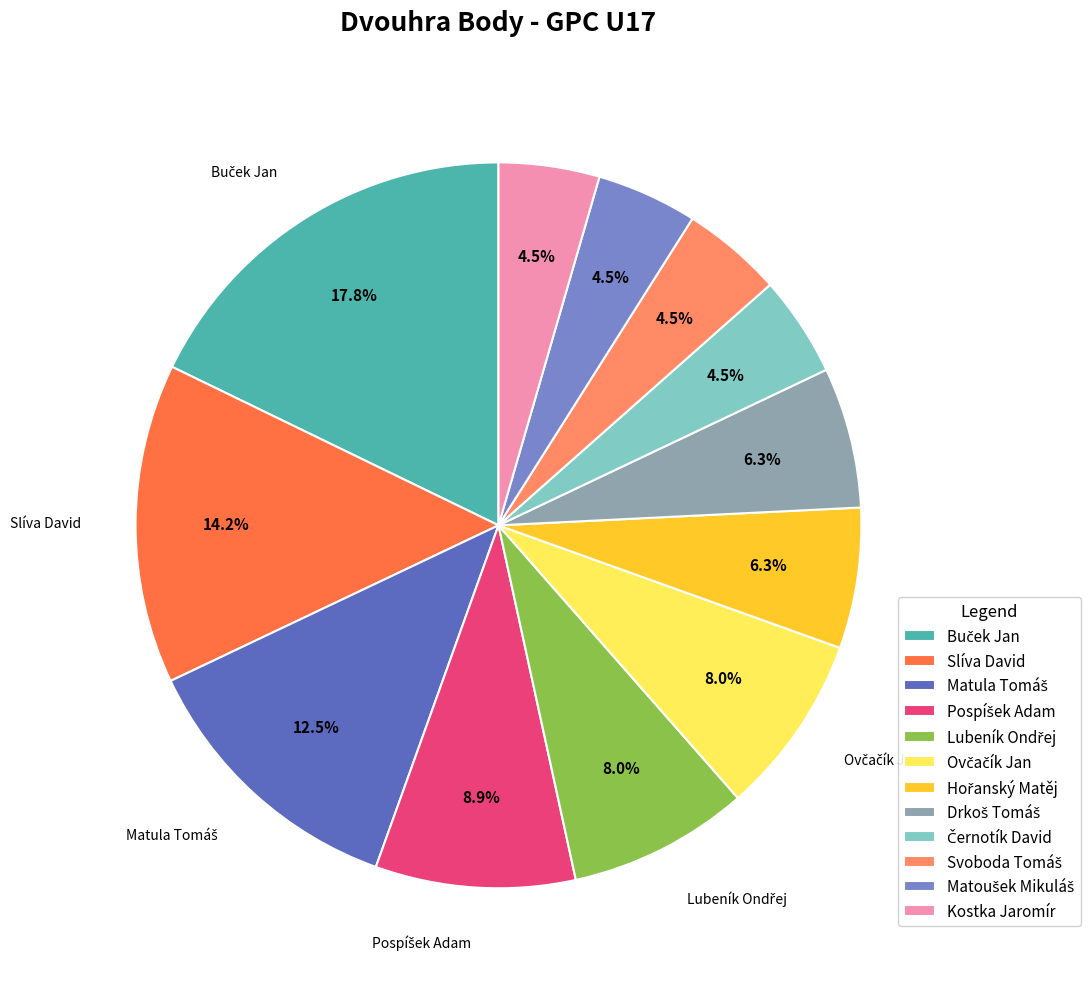

Is there a majority slice in this chart?

No